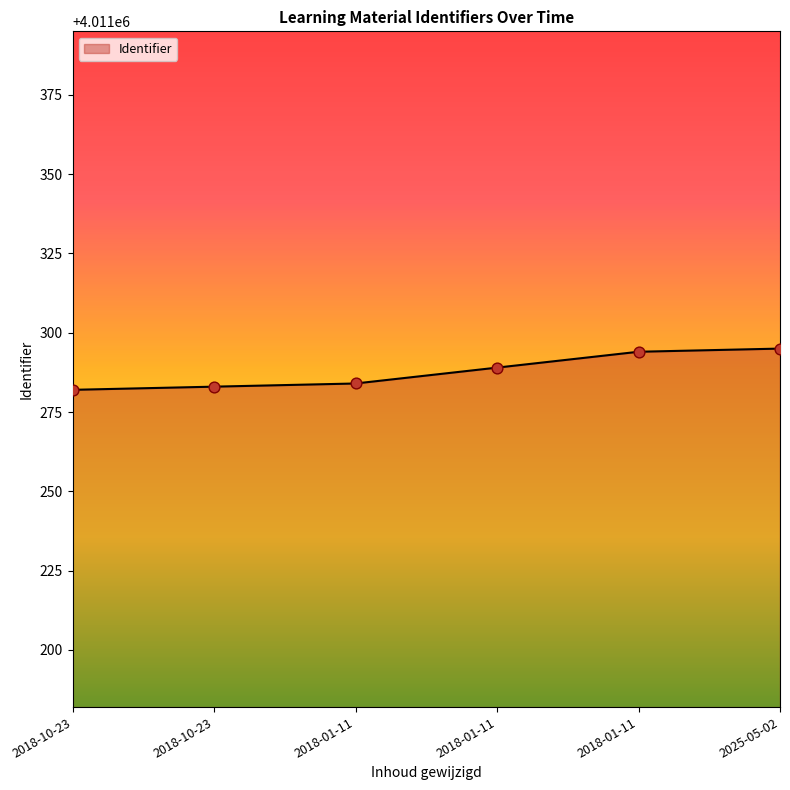

What is the change in value from 2018-10-23 to 2018-10-23?

+1